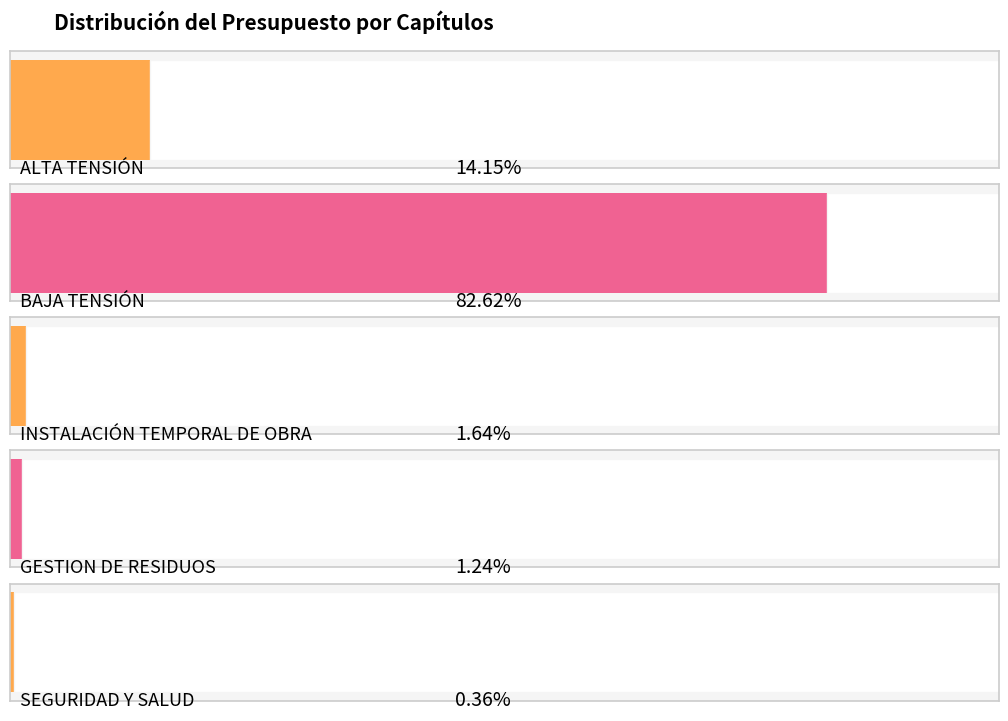

How many data points are less than 293074?

2